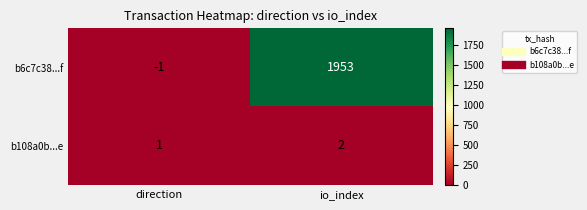

Which series has the largest total across all categories?

b6c7c38...f